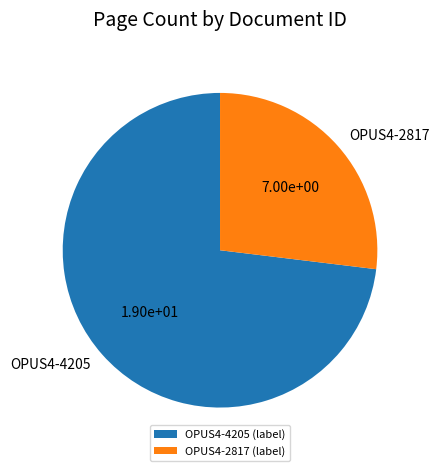

Do OPUS4-4205 and OPUS4-2817 together represent more than half of the pie?

Yes